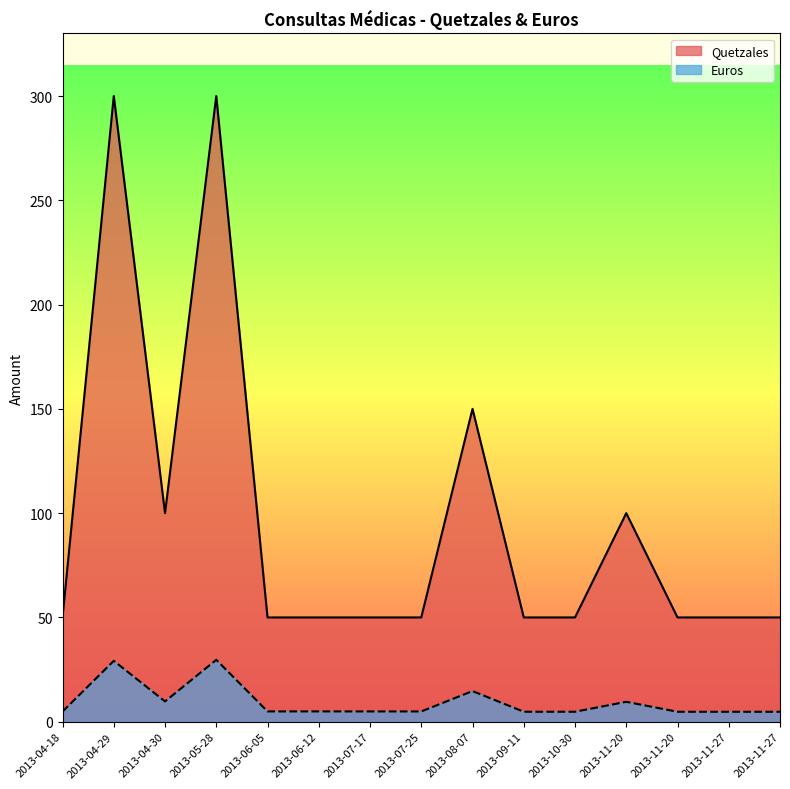

List the labels in order of Quetzales value, largest first.

2013-04-29, 2013-05-28, 2013-08-07, 2013-04-30, 2013-11-20, 2013-04-18, 2013-06-05, 2013-06-12, 2013-07-17, 2013-07-25, 2013-09-11, 2013-10-30, 2013-11-20, 2013-11-27, 2013-11-27